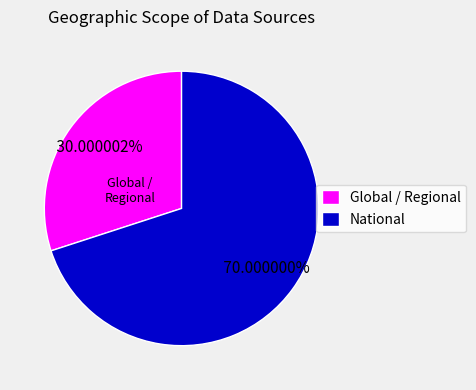

Count the number of slices in the pie.

2